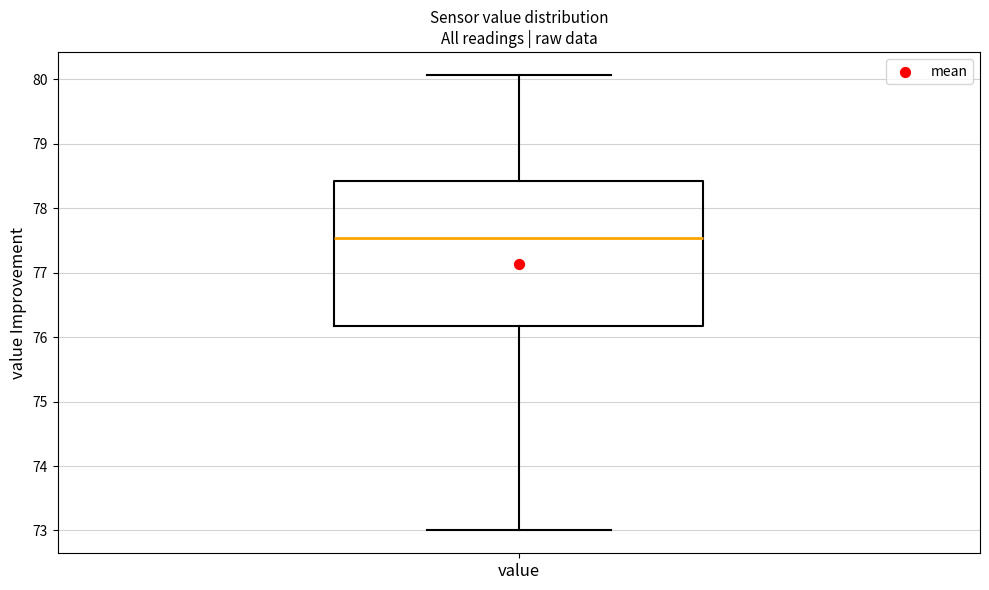

Transcribe this box plot: give where the median line is, the range the box spans, and where the two whiskers end, as read against the y-axis. The values are not printed on the chart, so give them approximately, as read against the axis.

median 77.5, box 76.2 to 78.4, whiskers 73.0 to 80.1